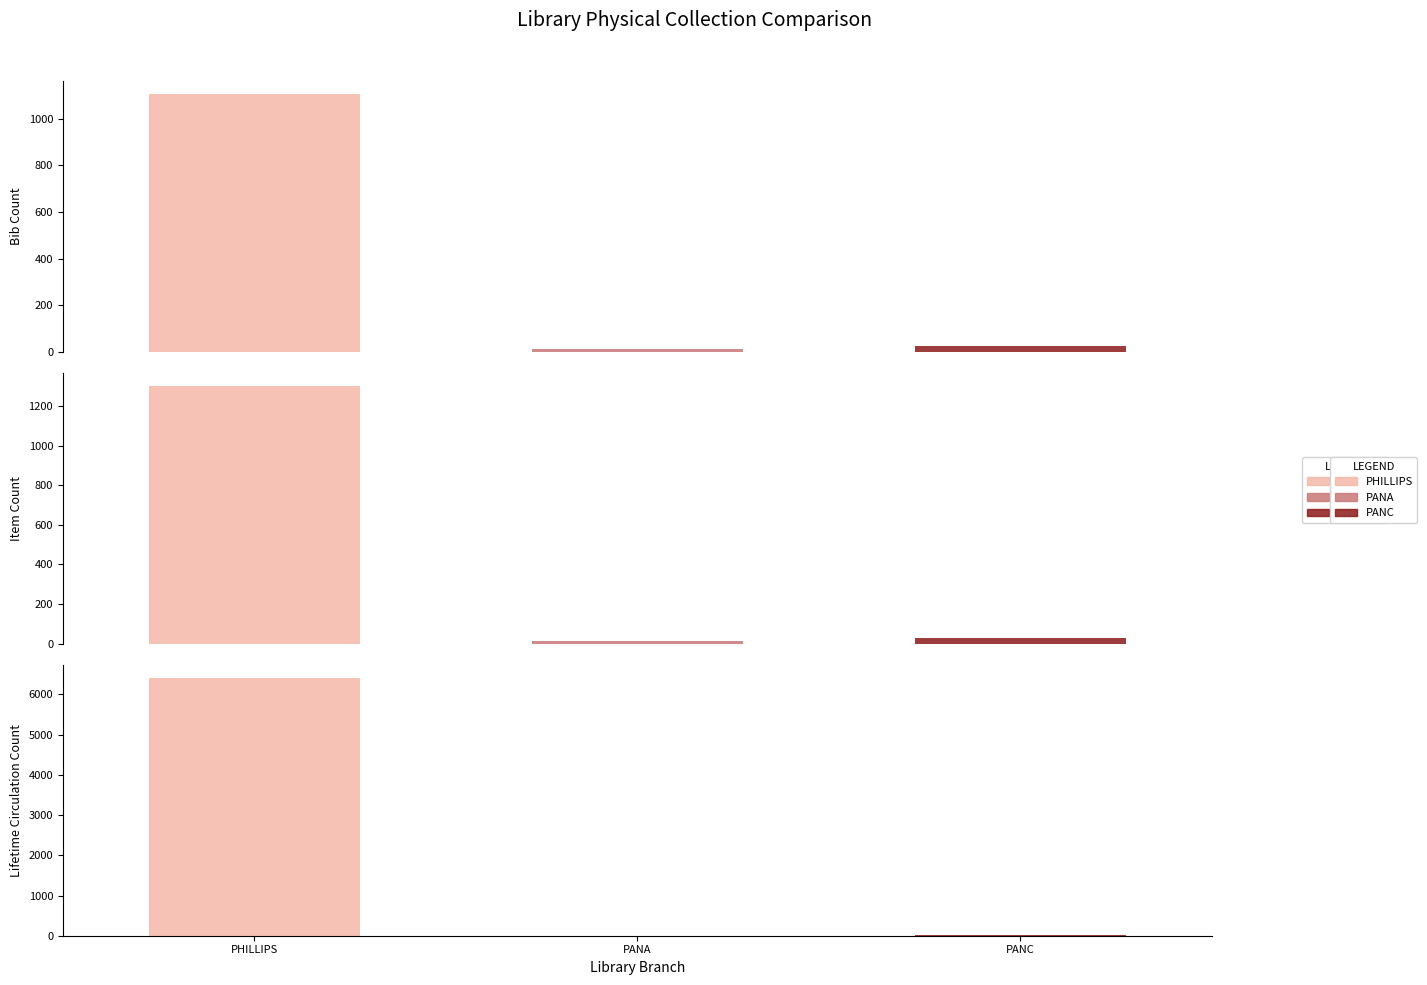

Which series has the largest range (max minus min)?

Lifetime Circulation Count